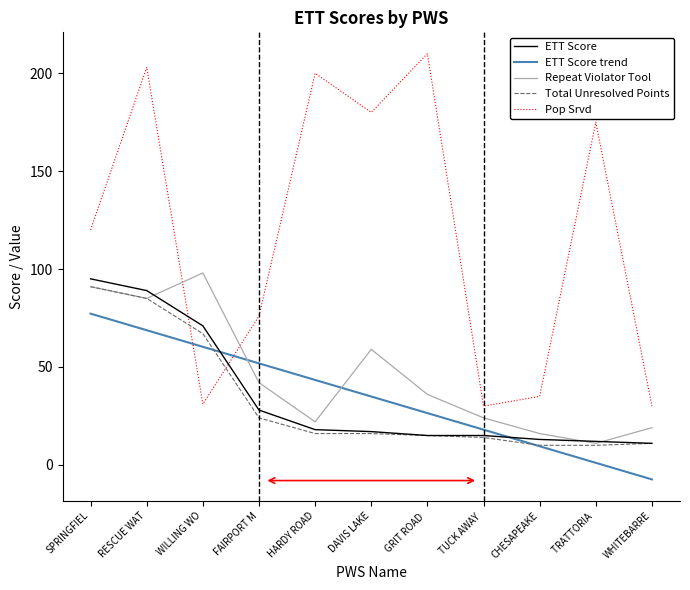

Reading left to right, transcribe all the data shown in this chart.

ETT Score: 95.0	89.0	71.0	28.0	18.0	17.0	15.0	15.0	13.0	12.0	11.0
ETT Score trend: 77.2	68.8	60.3	51.8	43.4	34.9	26.4	18.0	9.5	1.1	-7.4
Repeat Violator Tool: 91.0	85.0	98.0	42.0	22.0	59.0	36.0	24.0	16.0	11.0	19.0
Total Unresolved Points: 91.0	85.0	67.0	24.0	16.0	16.0	15.0	14.0	10.0	10.0	11.0
Pop Srvd: 120.0	203.0	31.0	76.0	200.0	180.0	210.0	30.0	35.0	175.0	30.0